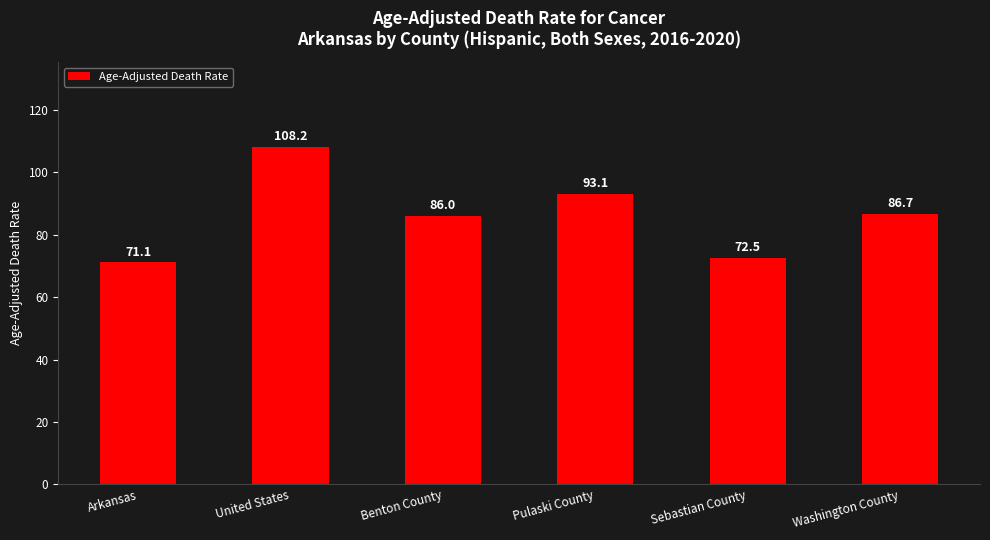

At which category does the chart reach its minimum across all series?

Arkansas